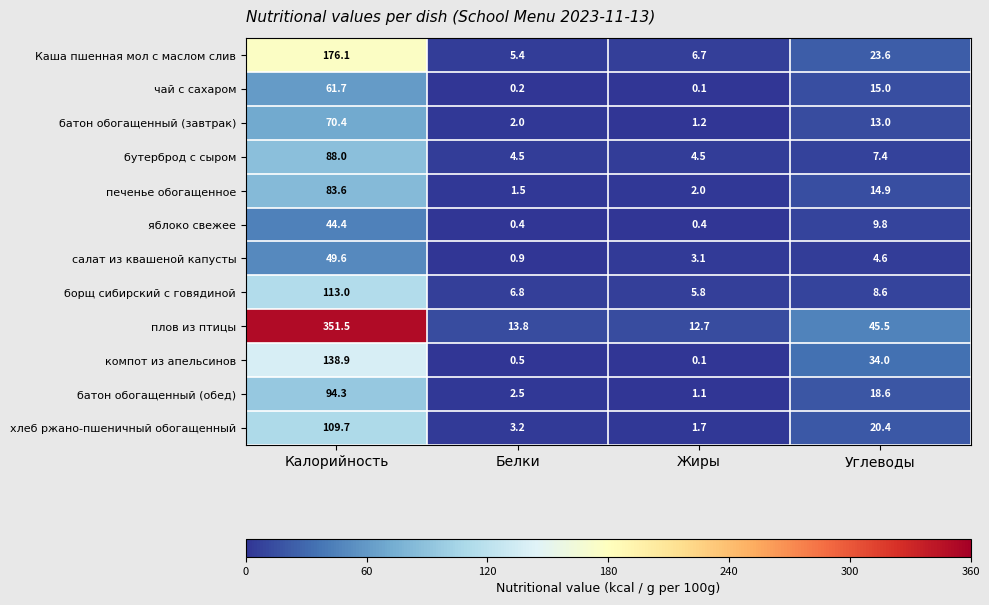

The батон обогащенный (завтрак) series shows 106.7 at Калорийность. True or false?

False